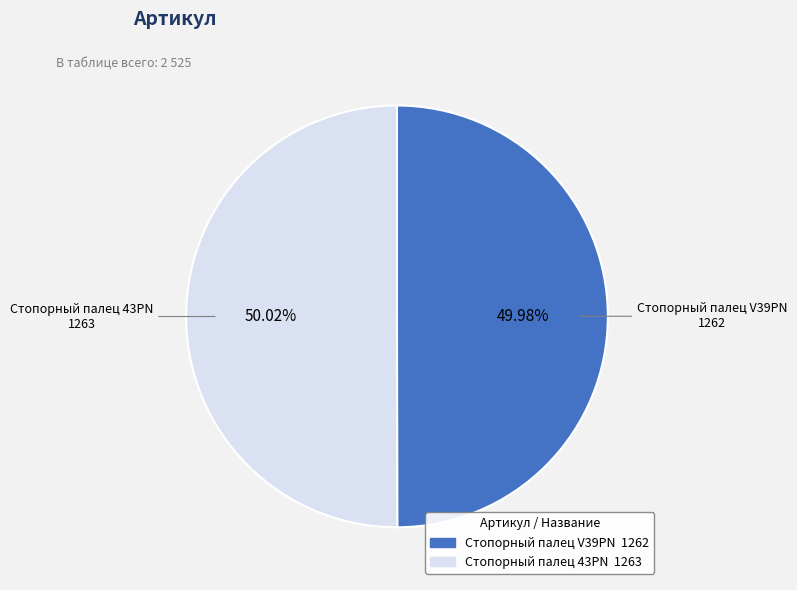

Approximately how many times larger is the value at Стопорный палец V39PN compared to Стопорный палец 43PN?

1.0